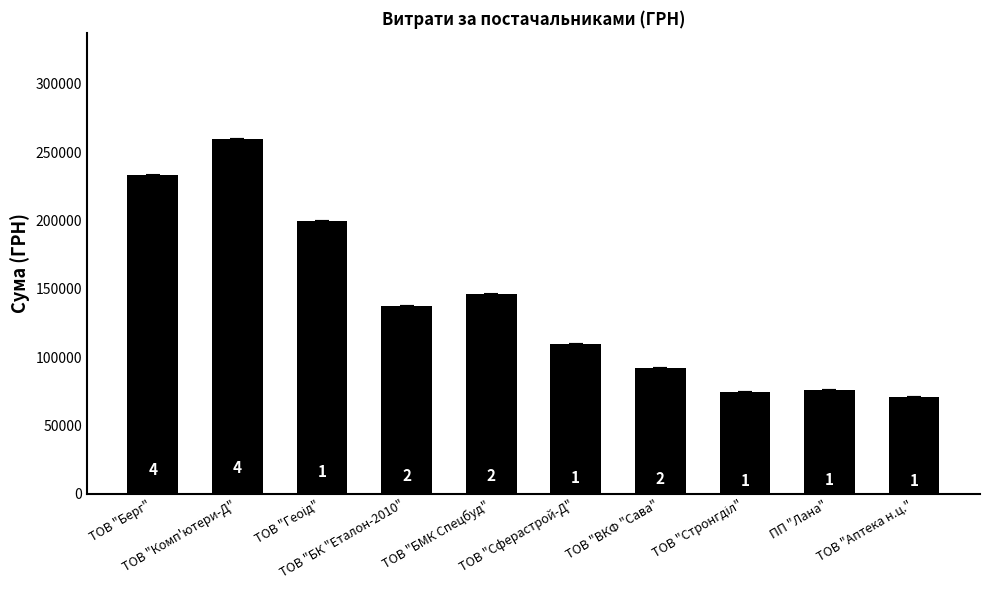

At which label is the value closest to 165041?

ТОВ "БМК Спецбуд"